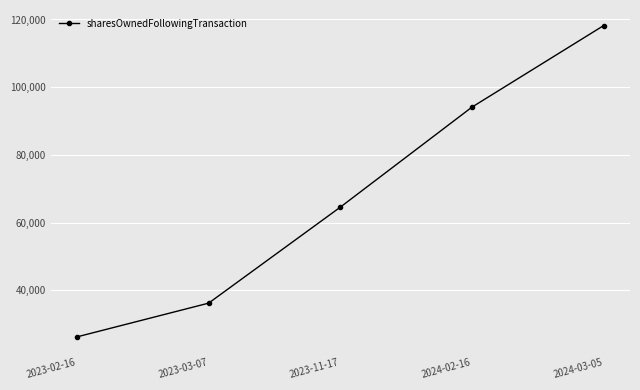

What is the difference between the second highest and minimum values?

67887